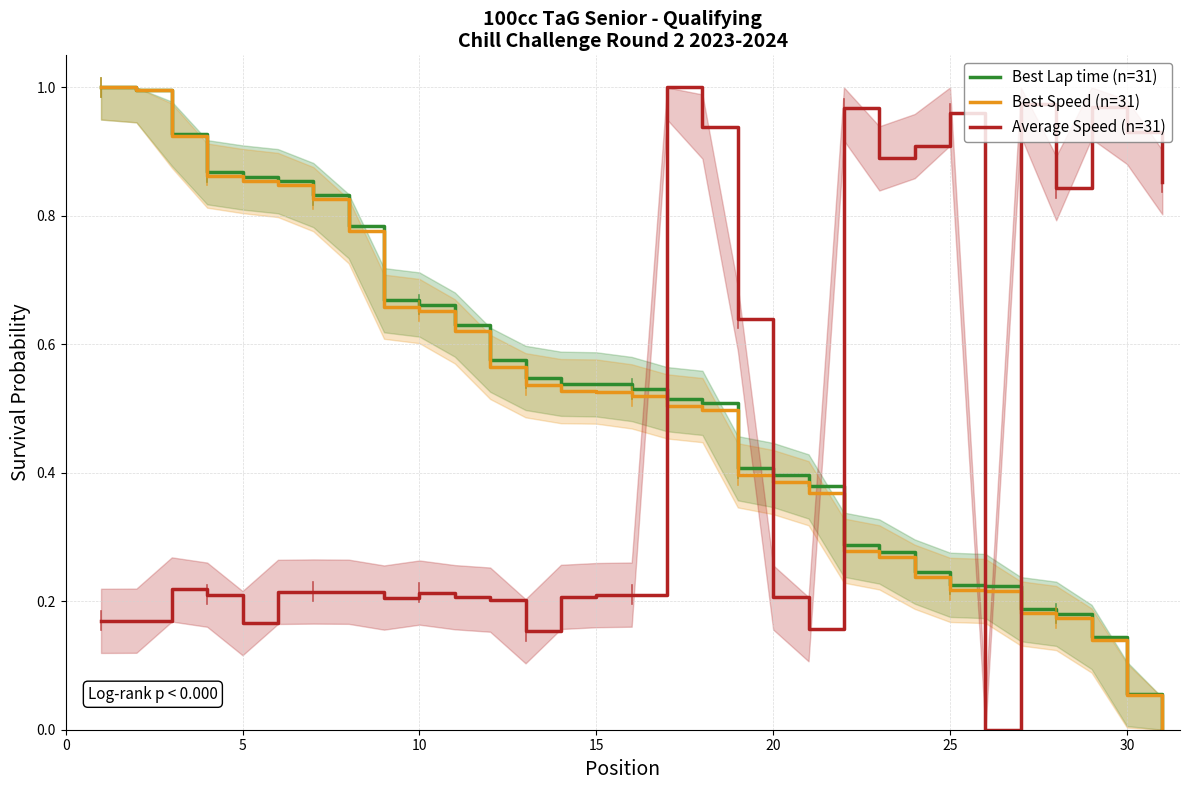

Which series has the widest spread of values?

Best Lap time (n=31)